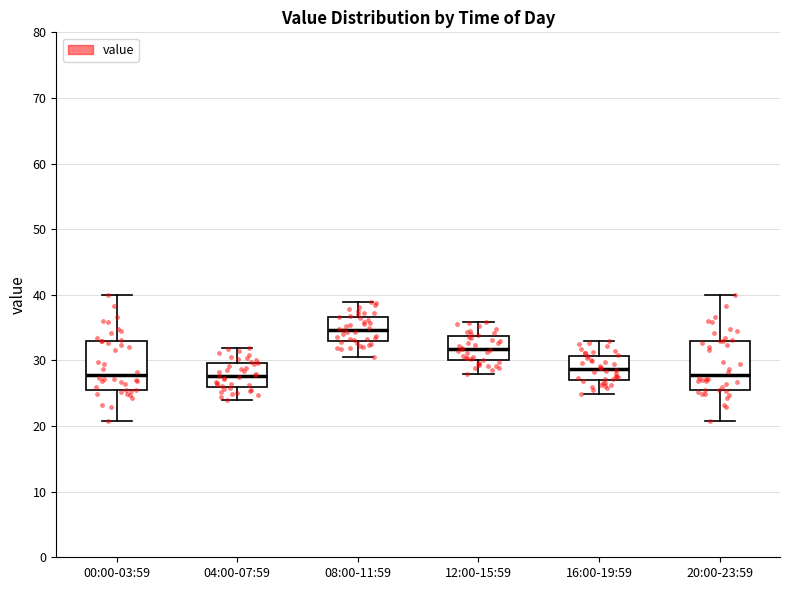

Reading left to right, transcribe this box plot: for each box, give where its median line is, the range the box spans, and where its two whiskers end, as read against the y-axis. The values are not printed on the chart, so give them approximately, as read against the axis.

00:00-03:59: median 28, box 26 to 33, whiskers 21 to 40
04:00-07:59: median 28, box 26 to 30, whiskers 24 to 32
08:00-11:59: median 35, box 33 to 37, whiskers 31 to 39
12:00-15:59: median 32, box 30 to 34, whiskers 28 to 36
16:00-19:59: median 29, box 27 to 31, whiskers 25 to 33
20:00-23:59: median 28, box 26 to 33, whiskers 21 to 40